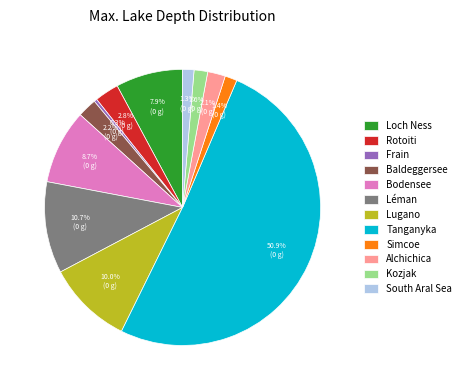

Which category has the smallest portion of the pie?

Frain